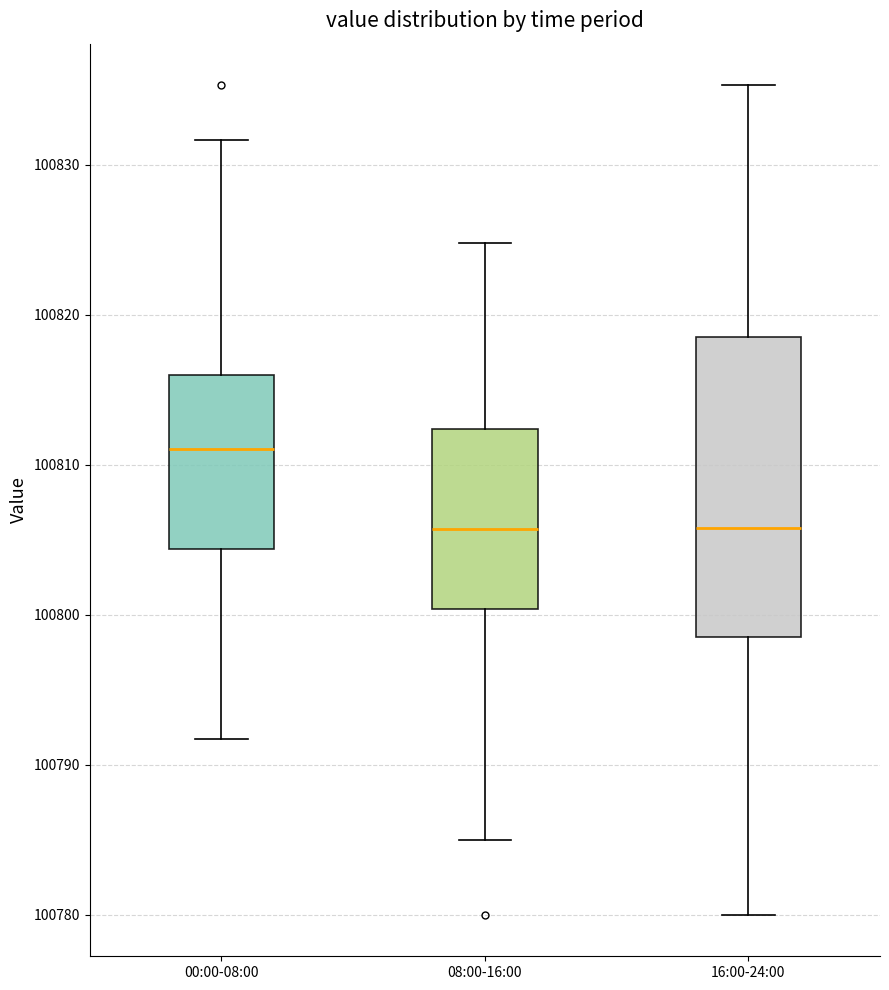

Which box has the highest median line?

00:00-08:00